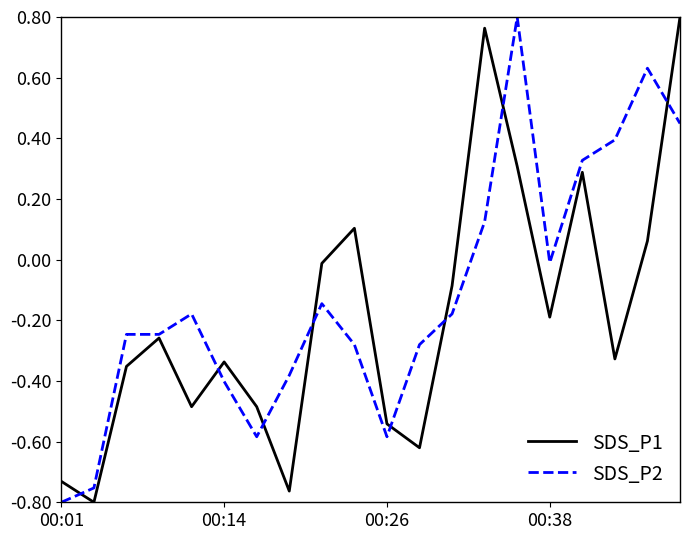

What is the sum of all SDS_P2 values?

-2.3